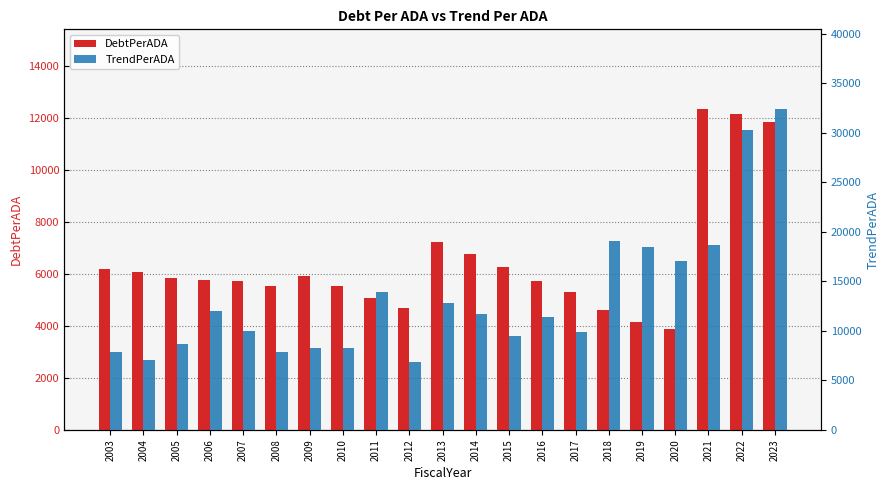

Is the value of TrendPerADA at 2013 greater than the value of DebtPerADA at 2014?

Yes